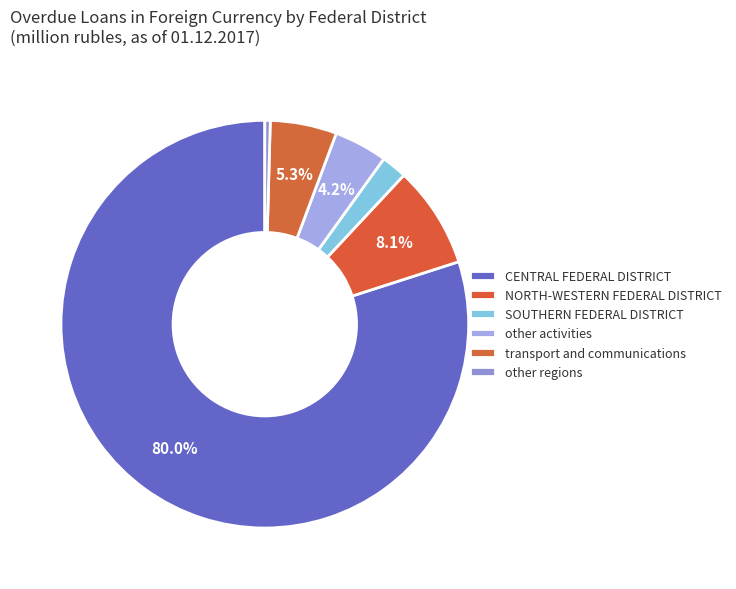

Is it true that NORTH-WESTERN FEDERAL DISTRICT is 15% of the pie?

False